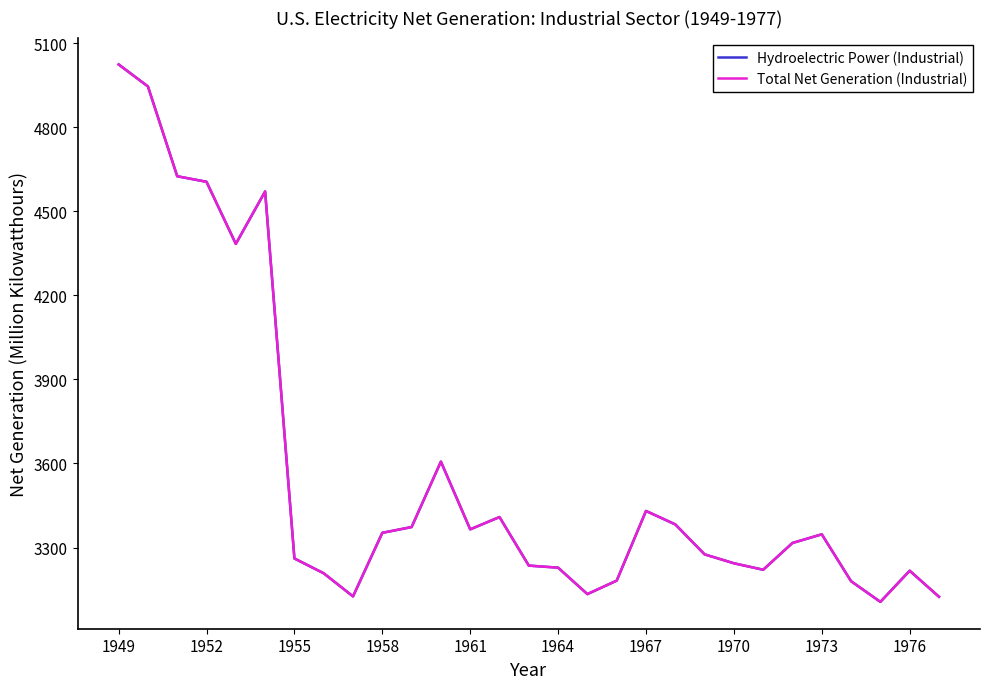

What is the difference between the second highest and second lowest values in the Total Net Generation (Industrial) series?

1822.1